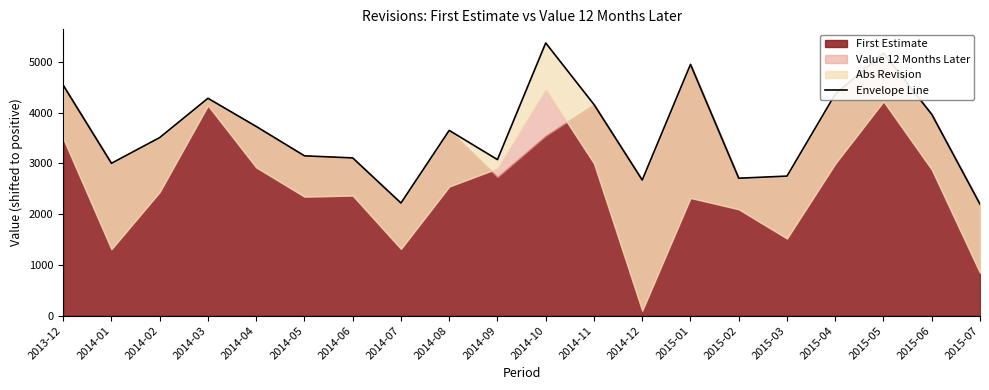

What is the sum of the values at 2014-12 and 2014-11?

6833